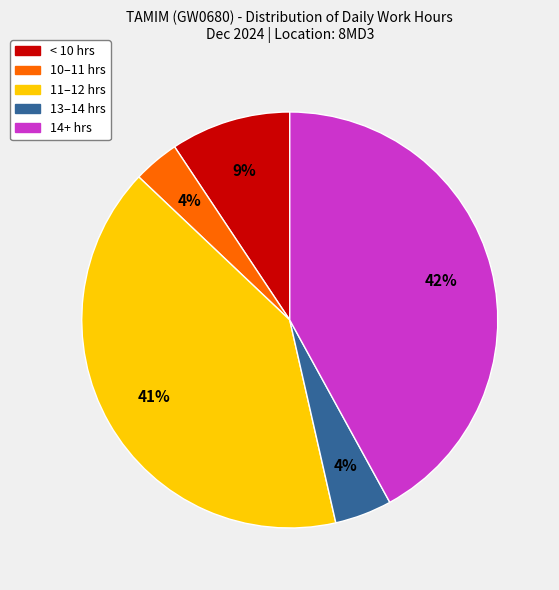

Does any single category account for the majority?

No